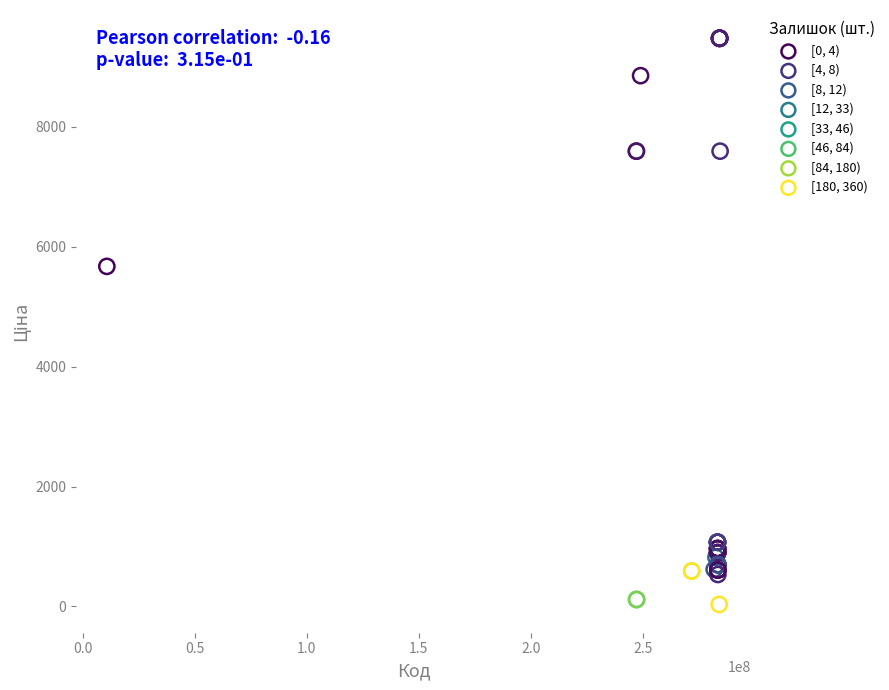

What Y value in the scatter plot is closest to 4756?

5673.8